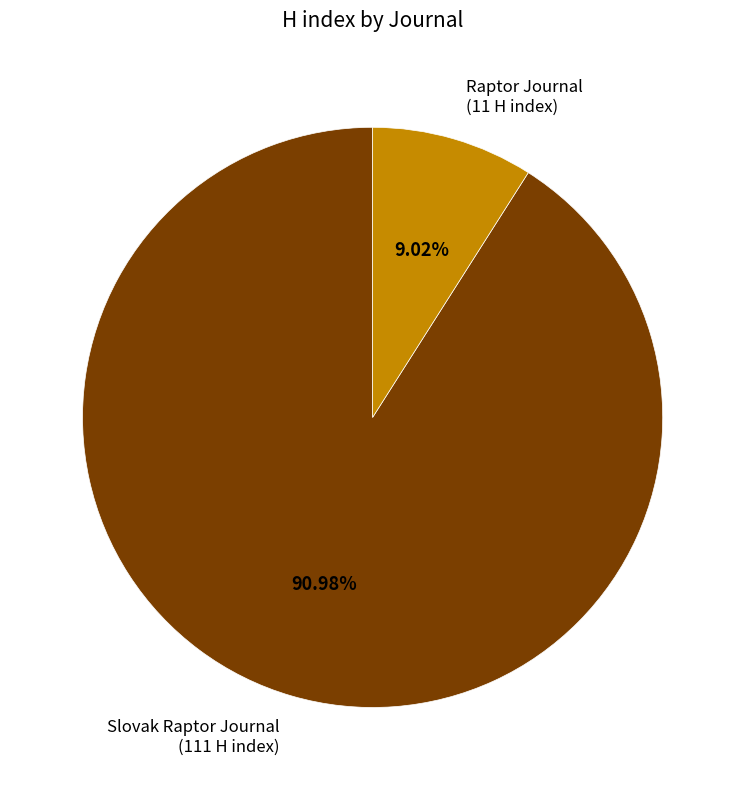

Which category has the smallest portion of the pie?

Raptor Journal